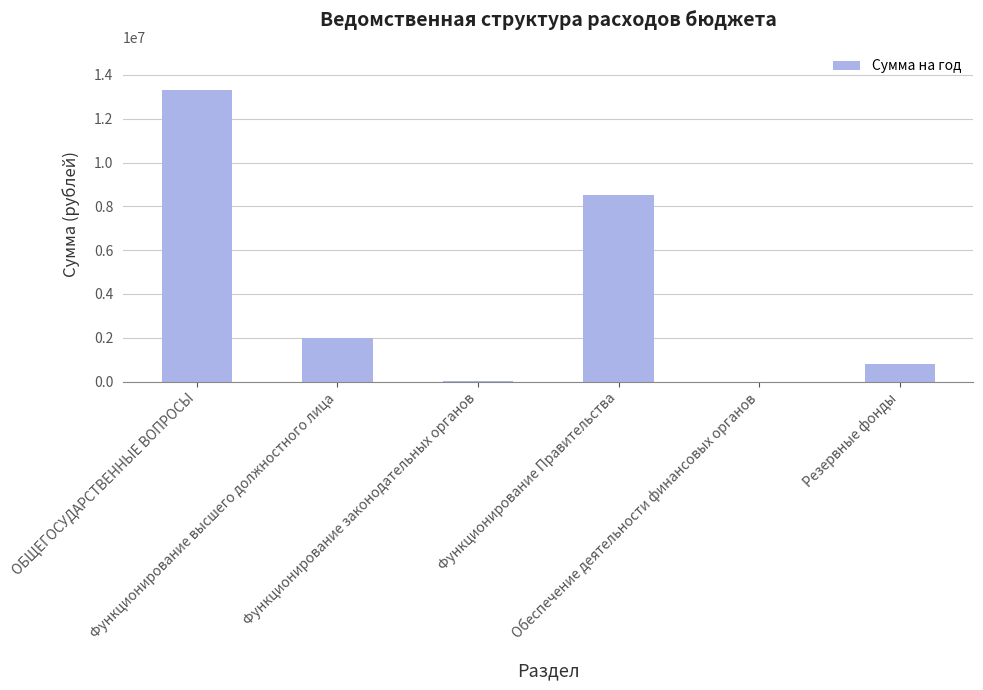

The chart shows a value of 10000 at Функционирование законодательных органов. True or false?

True